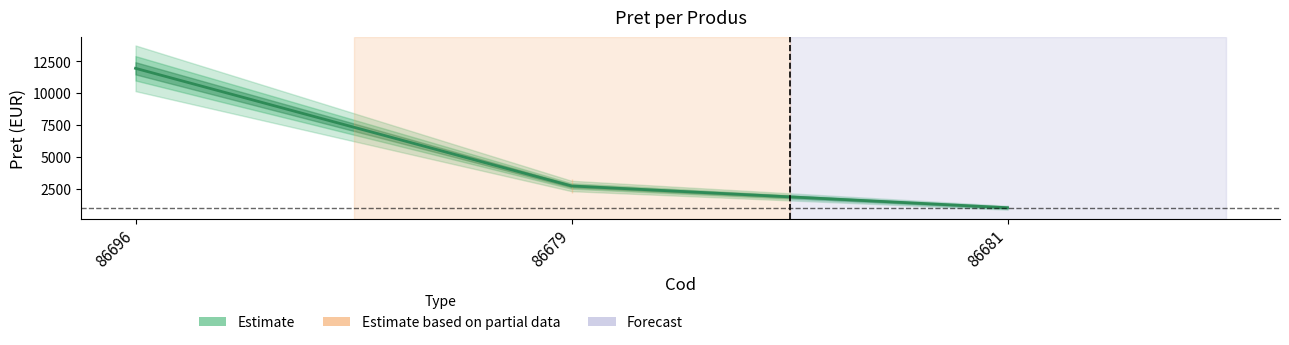

List the labels in order of value, largest first.

86696, 86679, 86681